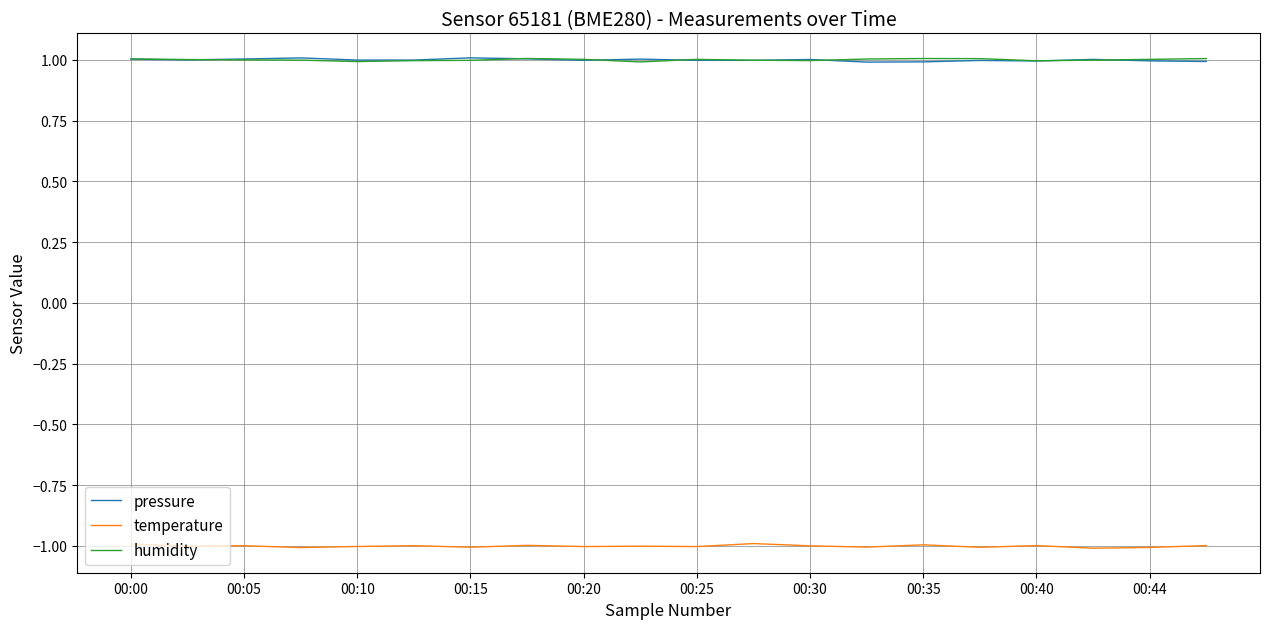

What is the minimum value shown in the chart?

-1.0